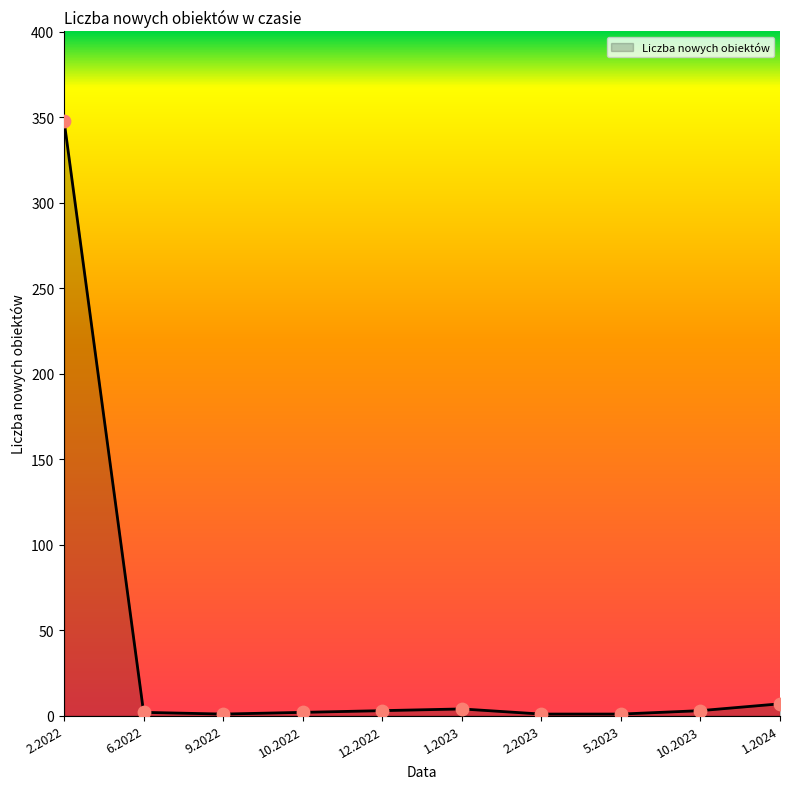

What is the ratio of the value at 6.2022 to the value at 1.2023?

0.5